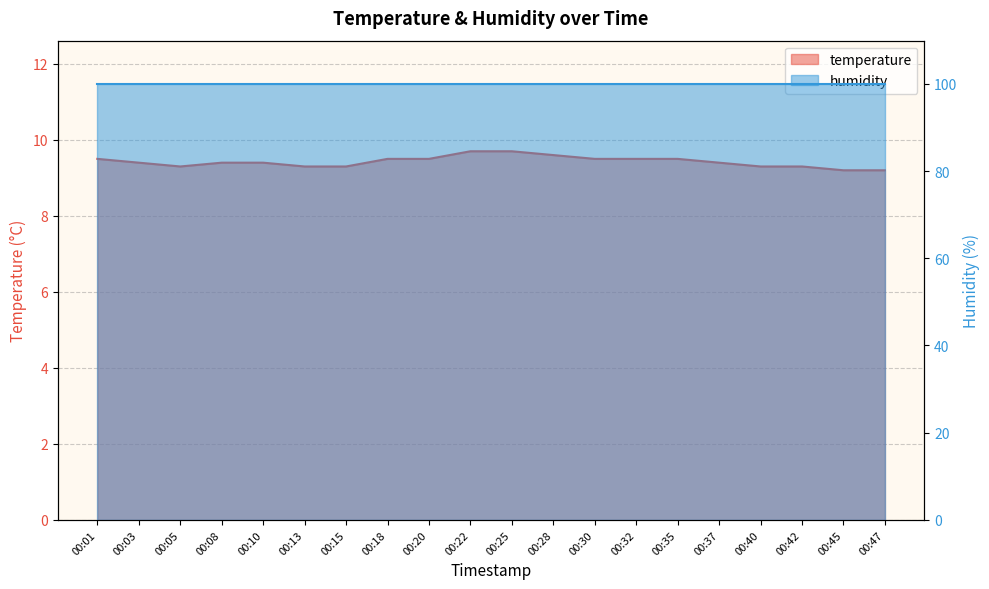

Where is the data nearest to the value 9?

00:45